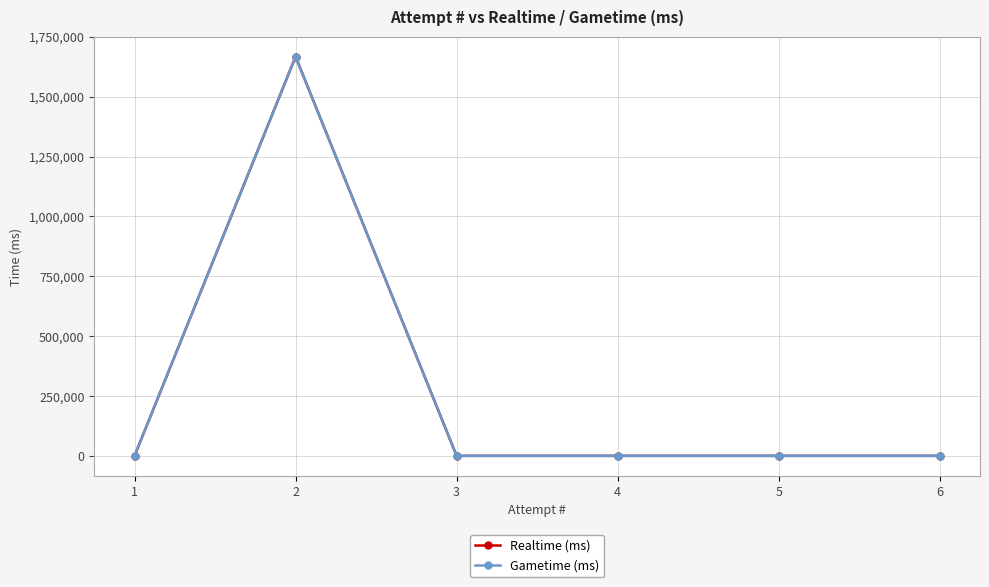

Is this an area chart (filled region under the line)?

No